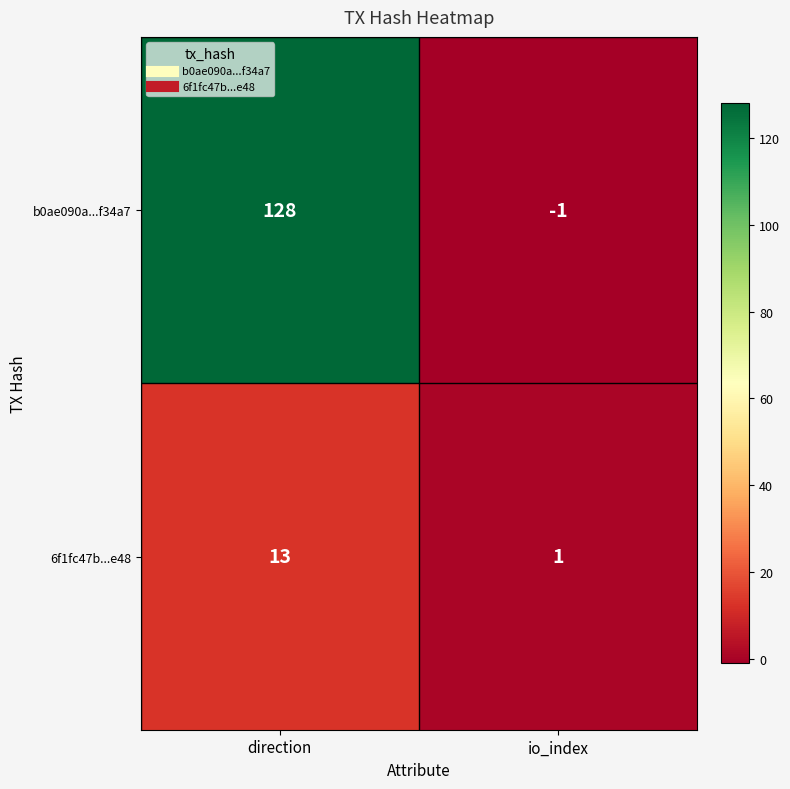

What is the sum of the 6f1fc47b...e48 values at io_index and direction?

14